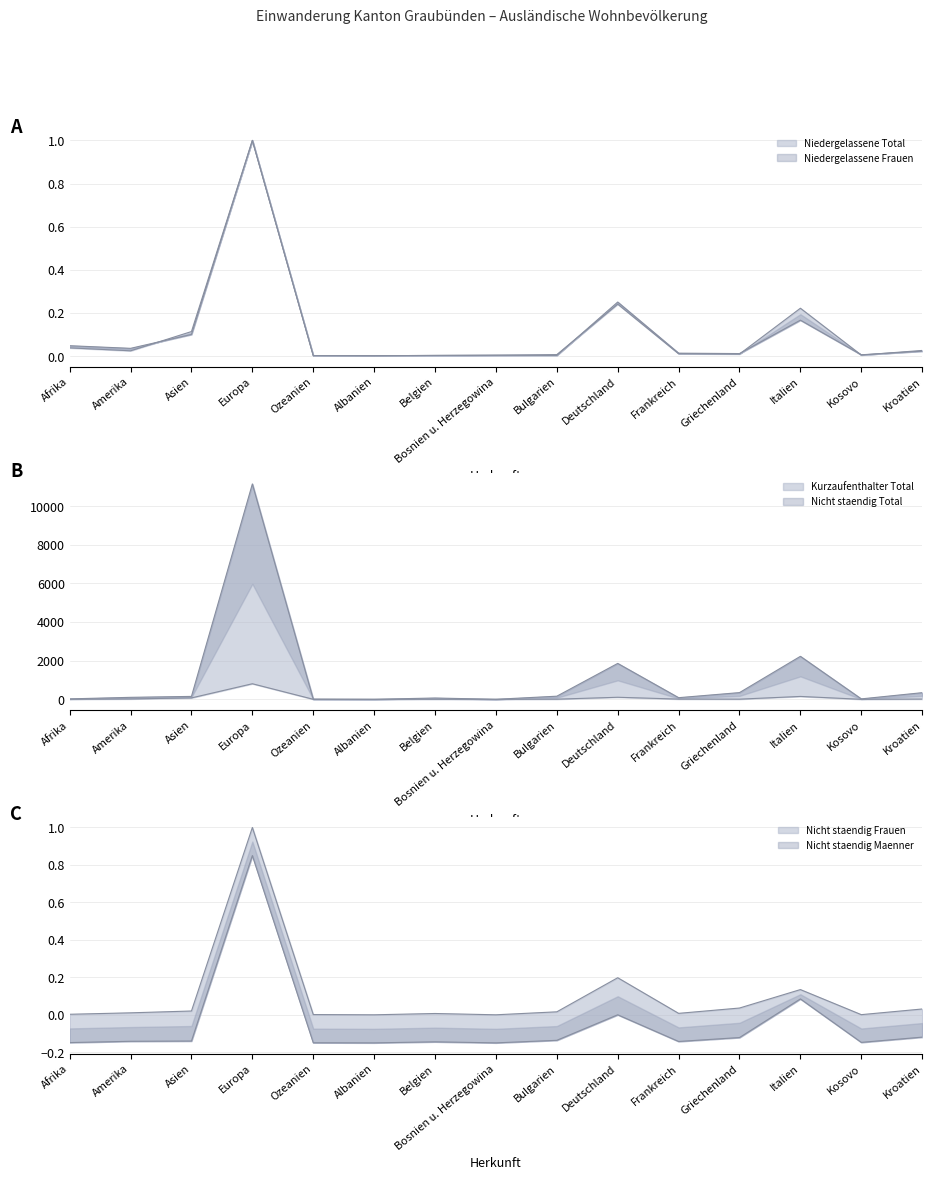

List the series in order of their peak value, highest first.

Nicht staendig Total, Kurzaufenthalter Total, Niedergelassene Total, Niedergelassene Frauen, Nicht staendig Frauen, Nicht staendig Maenner